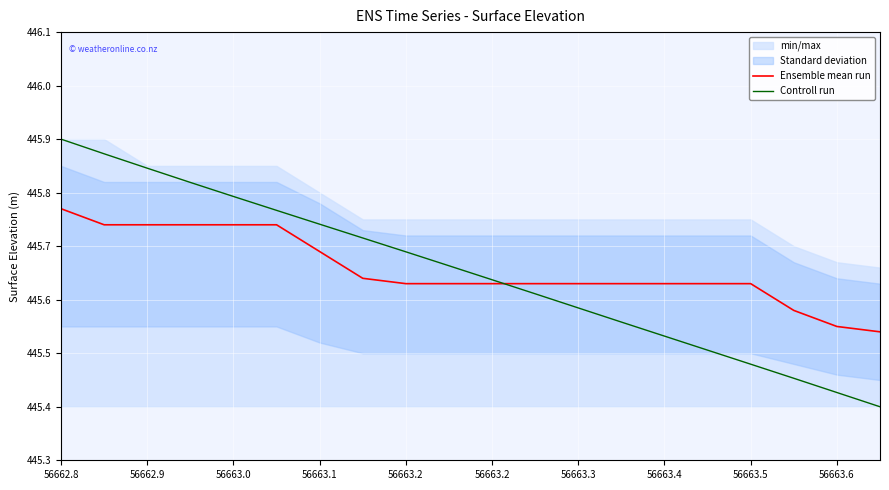

How many lines are shown in the chart?

2